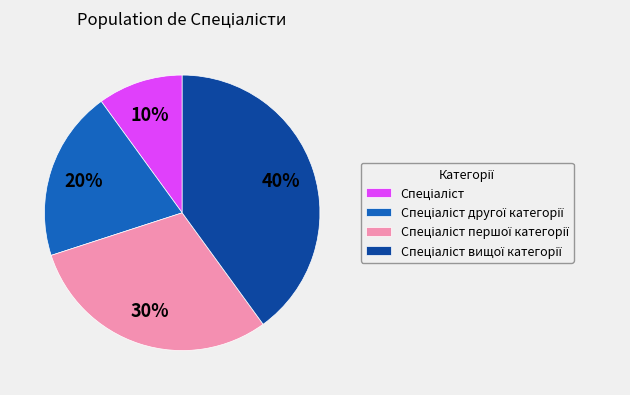

To the nearest percent, what is the difference between the largest and smallest slice percentages?

30%